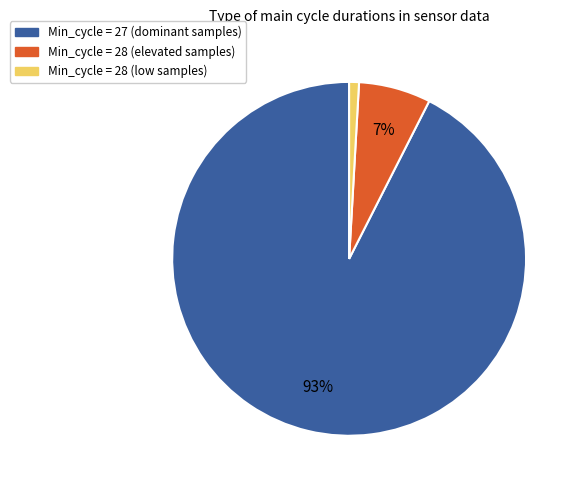

To the nearest percent, what is the average slice percentage?

33%